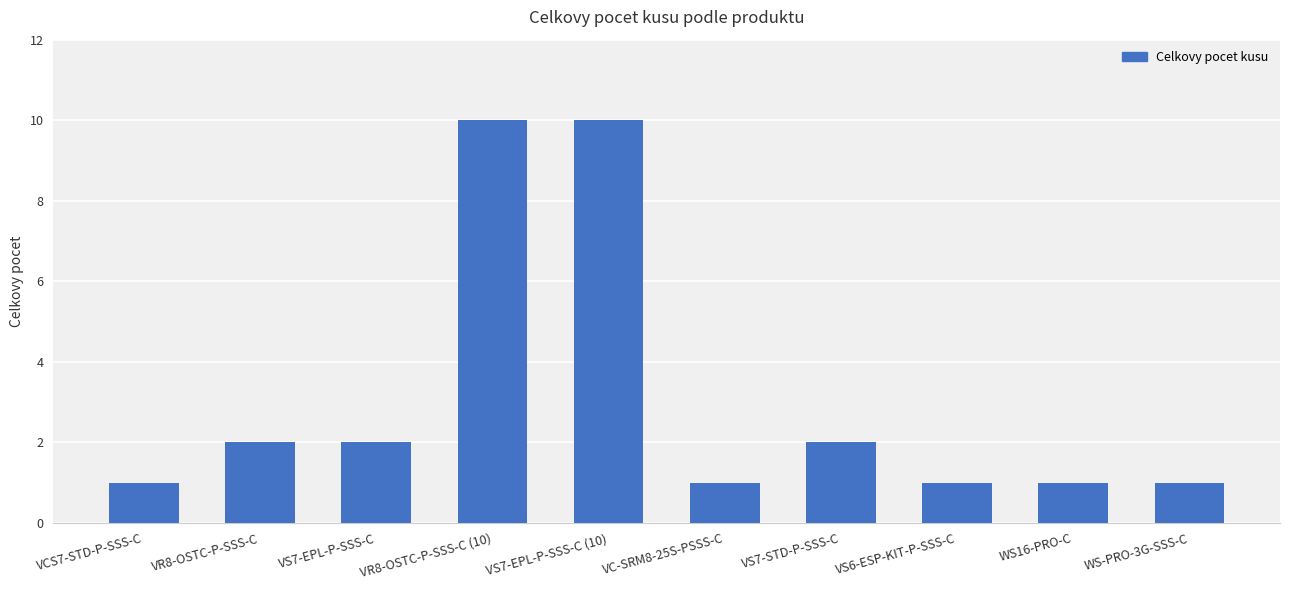

Count the values in the range 1 to 2.

8